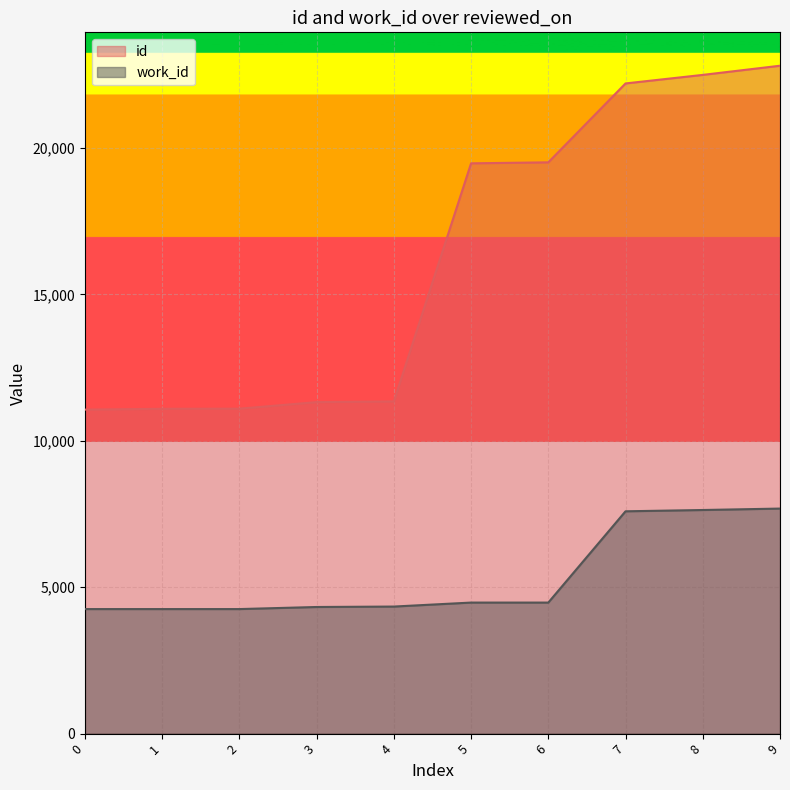

What are all the series names shown in the legend?

id, work_id